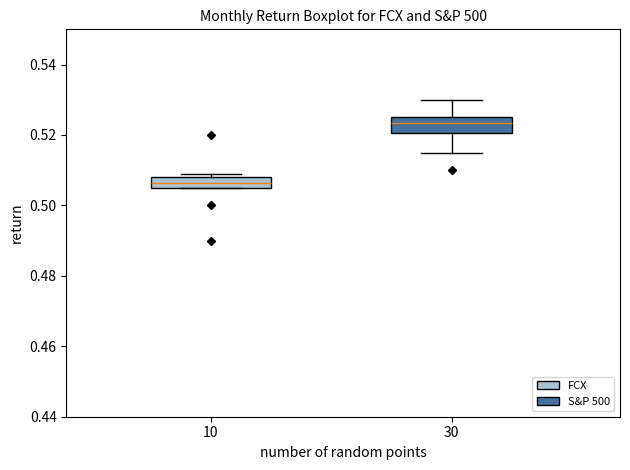

Where is the lower edge of the box at x = 10 on the y-axis? The values are not printed on the chart, so give them approximately, as read against the axis.

0.506